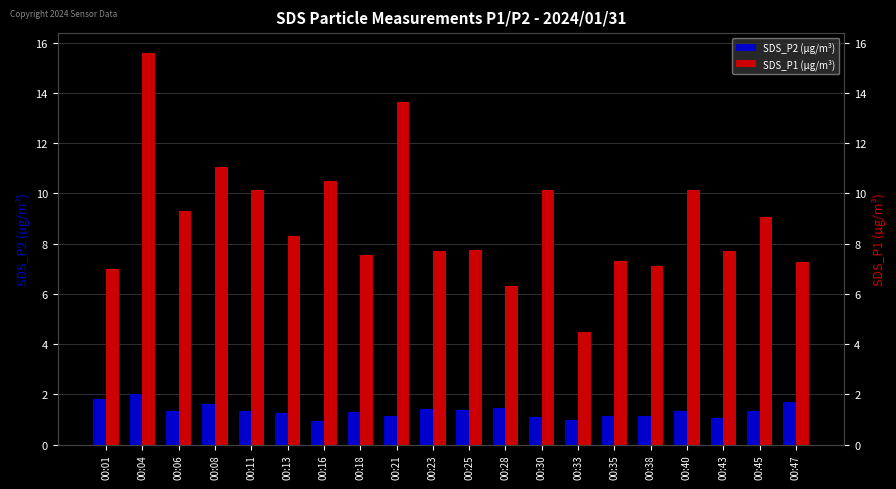

The value of SDS_P1 (µg/m³) at 00:18 is 1.8. True or false?

False